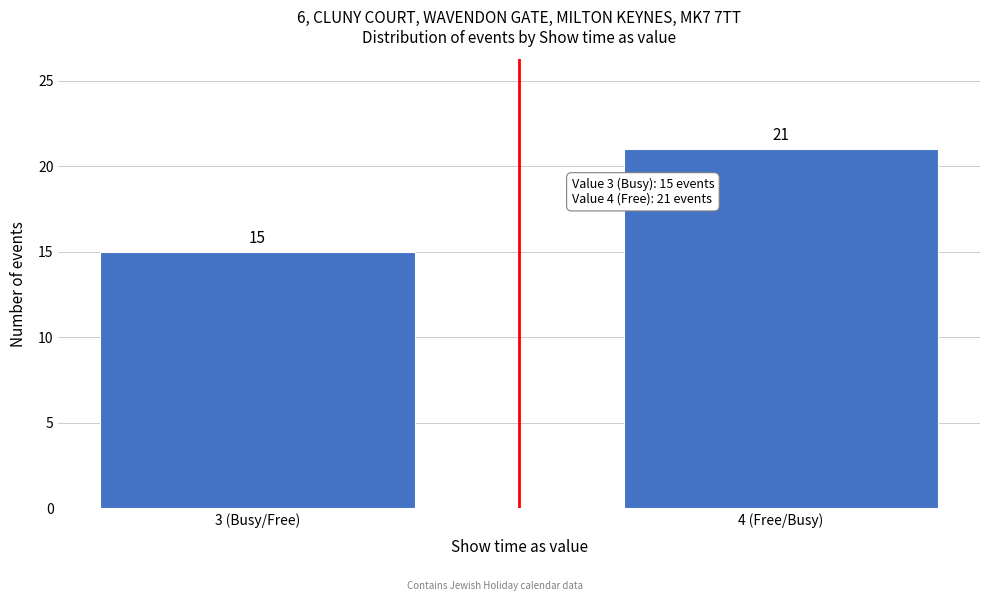

Reading right to left, what are all the values shown in this chart?

4 (Free/Busy)=21	3 (Busy/Free)=15